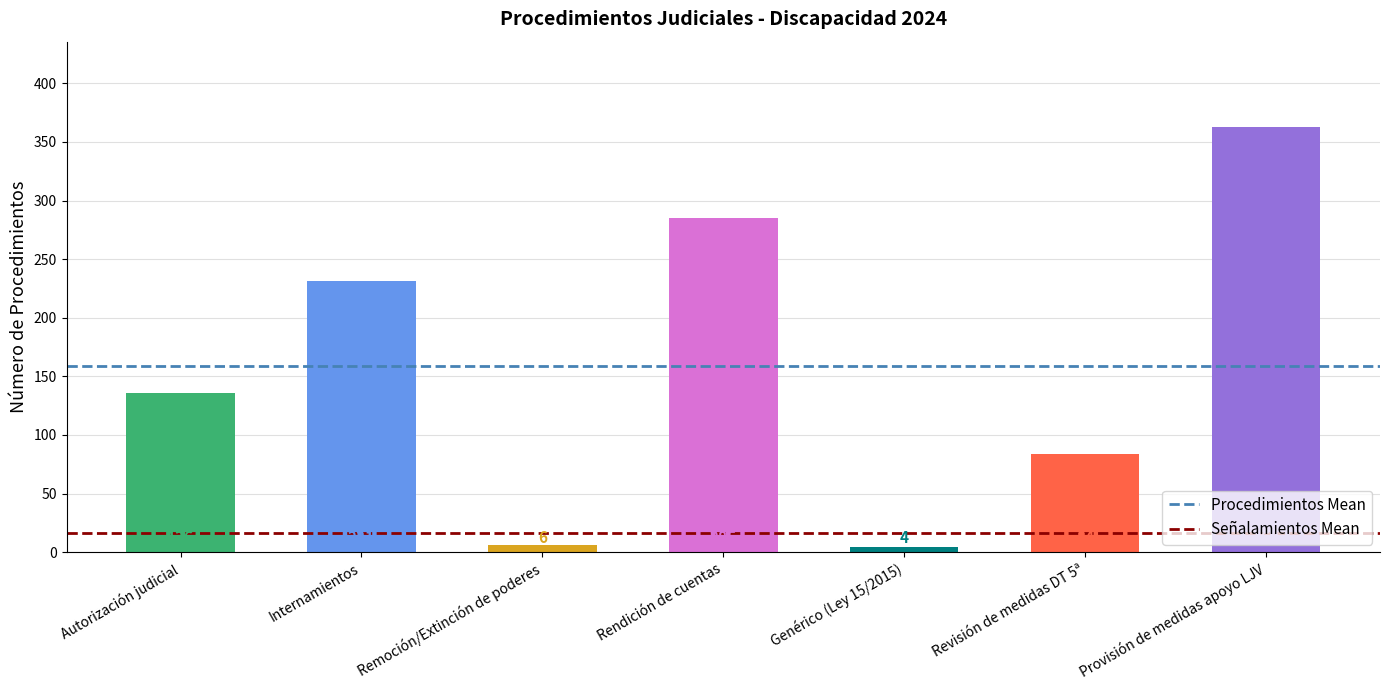

Rank the categories by value from highest to lowest.

Provisión de medidas apoyo LJV, Rendición de cuentas, Internamientos, Autorización judicial, Revisión de medidas DT 5ª, Remoción/Extinción de poderes, Genérico (Ley 15/2015)